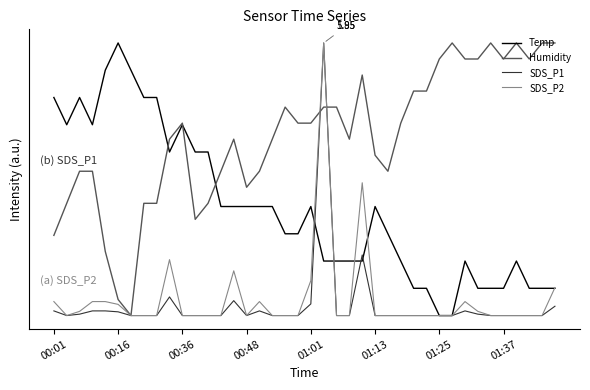

Does the chart display data point markers on the line(s)?

No